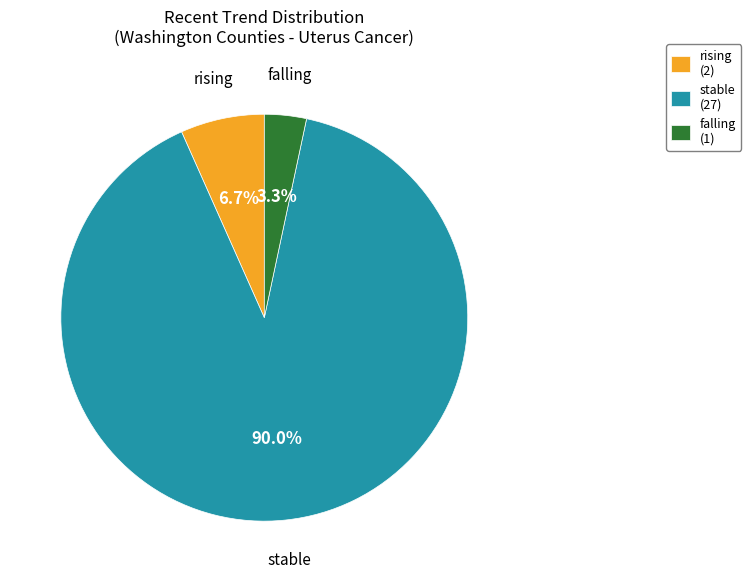

Rank the categories by value from lowest to highest.

falling, rising, stable